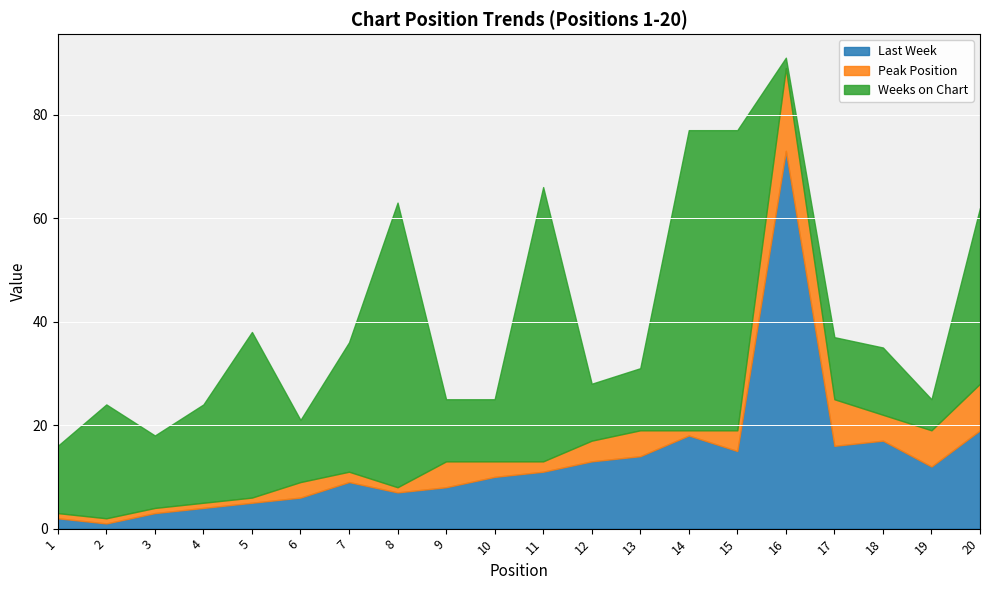

Reading left to right, transcribe all the data shown in this chart.

Last Week: 1=2	2=1	3=3	4=4	5=5	6=6	7=9	8=7	9=8	10=10	11=11	12=13	13=14	14=18	15=15	16=73	17=16	18=17	19=12	20=19
Peak Position: 1=1	2=1	3=1	4=1	5=1	6=3	7=2	8=1	9=5	10=3	11=2	12=4	13=5	14=1	15=4	16=16	17=9	18=5	19=7	20=9
Weeks on Chart: 1=13	2=22	3=14	4=19	5=32	6=12	7=25	8=55	9=12	10=12	11=53	12=11	13=12	14=58	15=58	16=2	17=12	18=13	19=6	20=34